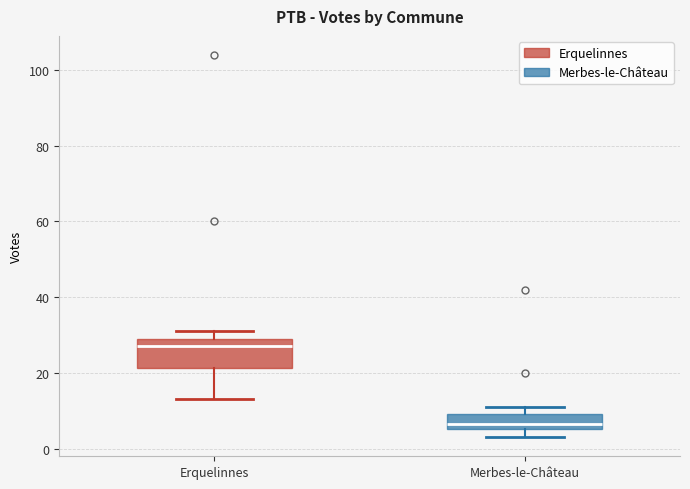

Where is the lower edge of the box for Erquelinnes on the y-axis? The values are not printed on the chart, so give them approximately, as read against the axis.

22